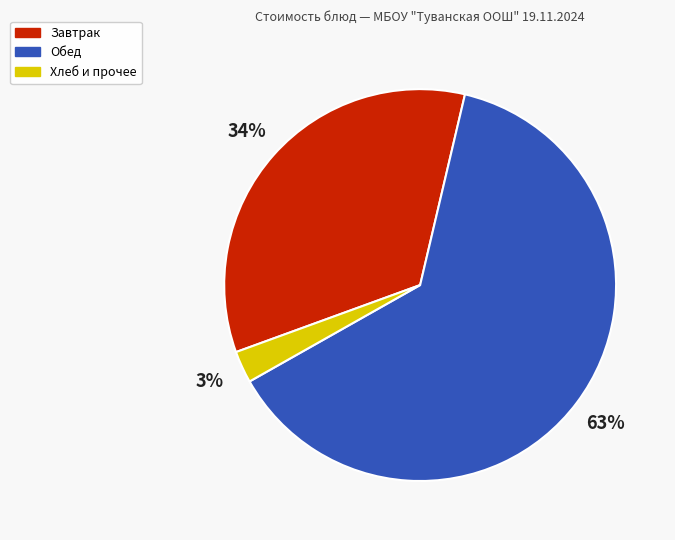

To the nearest percent, what is the average slice percentage?

33%